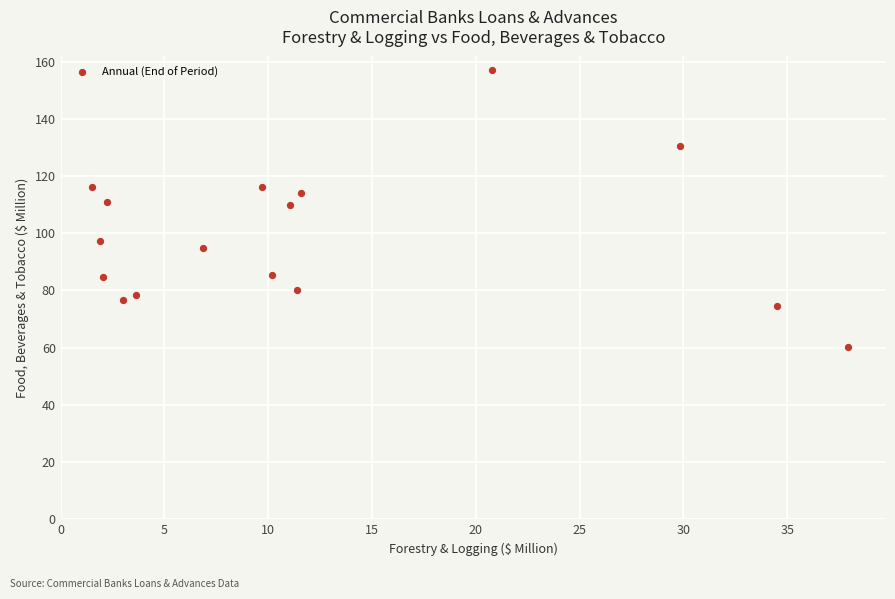

What is the range of X values (max minus min)?

36.5